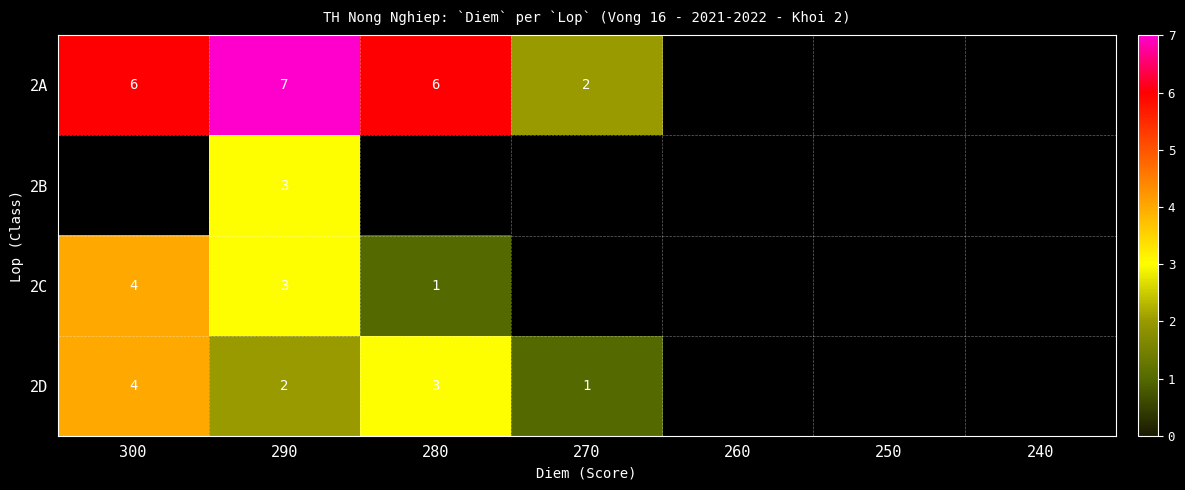

Is it true that 2D equals 2 at 290?

True